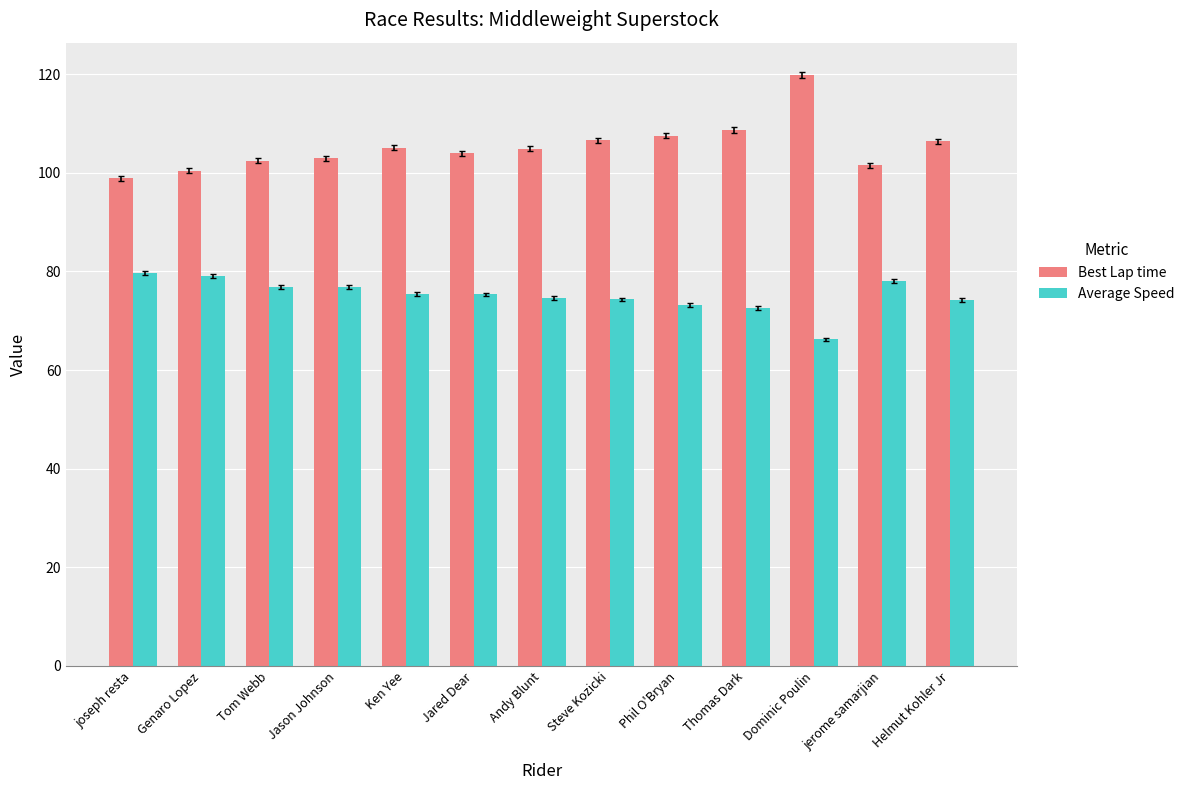

At which category is the sum across all series the highest?

Dominic Poulin